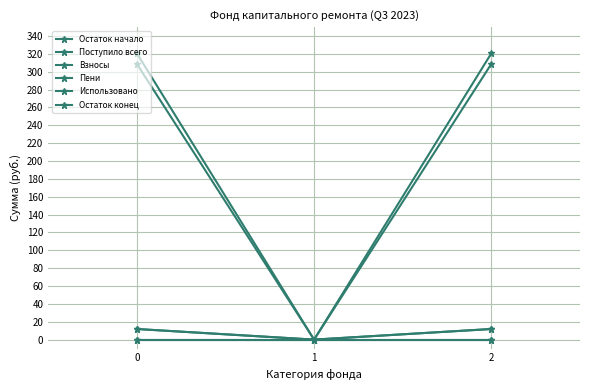

Reading right to left, extract all data points from this chart.

Остаток начало: 2=308.9	1=0.0	0=308.9
Поступило всего: 2=11.9	1=0.0	0=11.9
Взносы: 2=11.9	1=0.0	0=11.9
Пени: 2=0.0	1=0.0	0=0.0
Использовано: 2=0.0	1=0.0	0=0.0
Остаток конец: 2=320.8	1=0.0	0=320.8